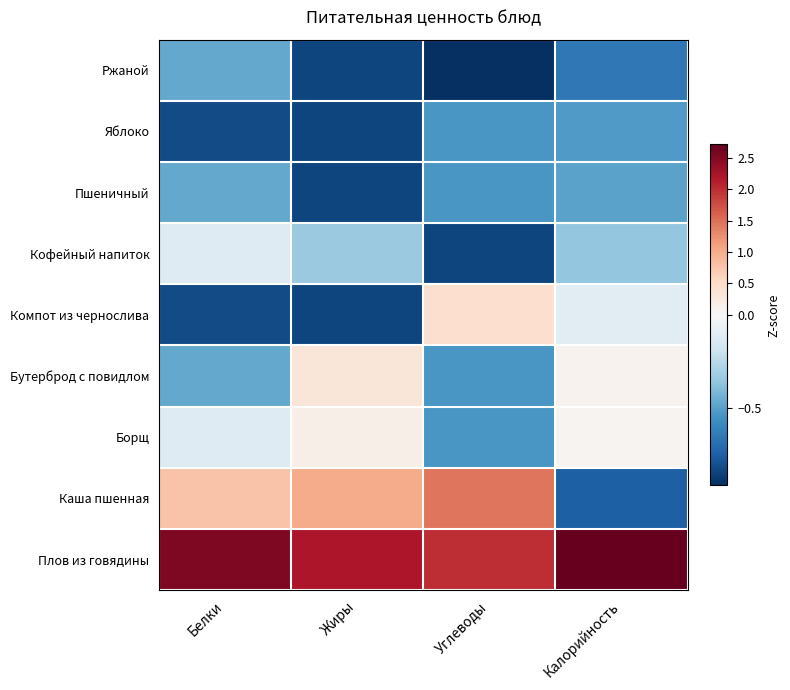

List the series in order of their peak value, highest first.

Плов из говядины, Каша пшенная, Компот из чернослива, Бутерброд с повидлом, Борщ, Кофейный напиток, Ржаной, Пшеничный, Яблоко